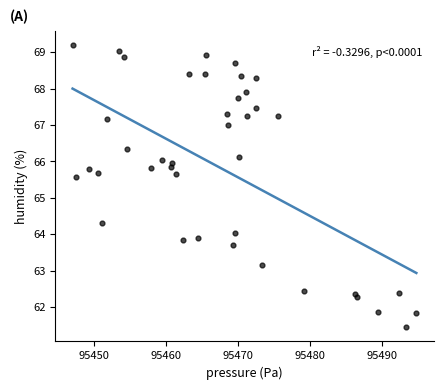

What is the range of X values (max minus min)?

47.7